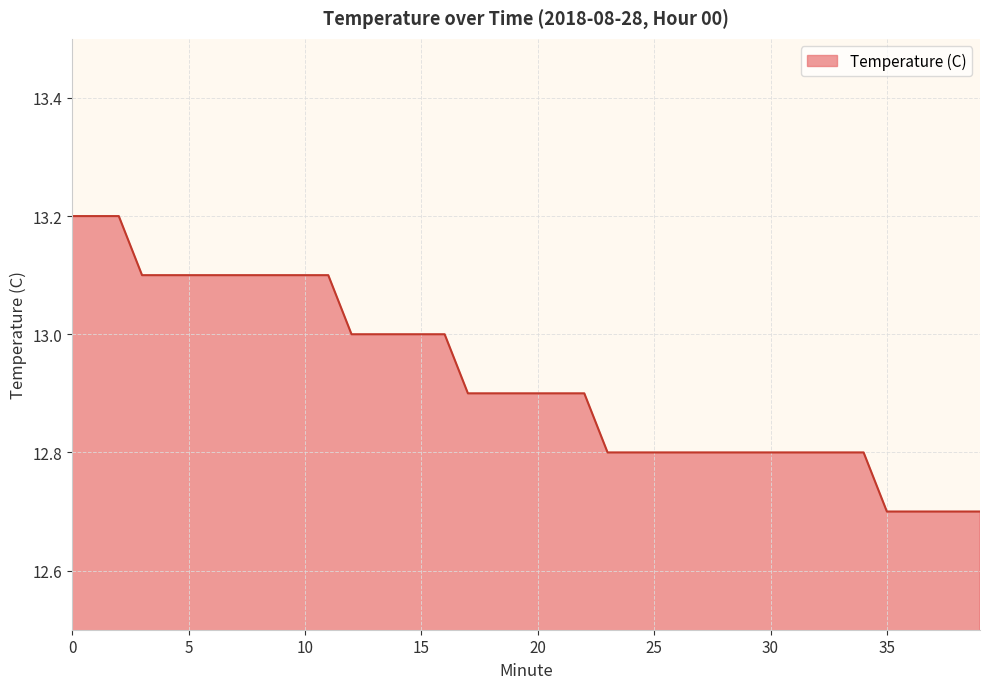

What is the minimum value shown in the chart?

12.7